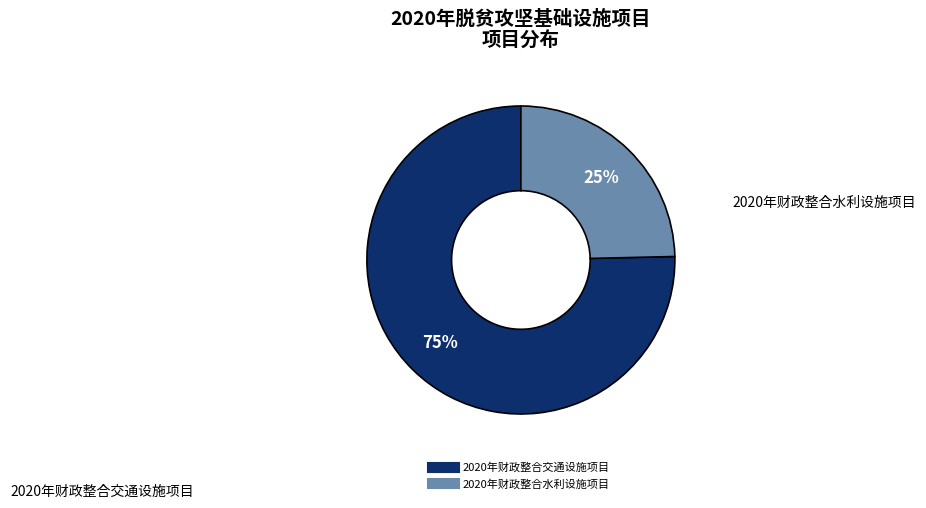

To the nearest percent, what percentage of the pie is 2020年财政整合水利设施项目?

25%